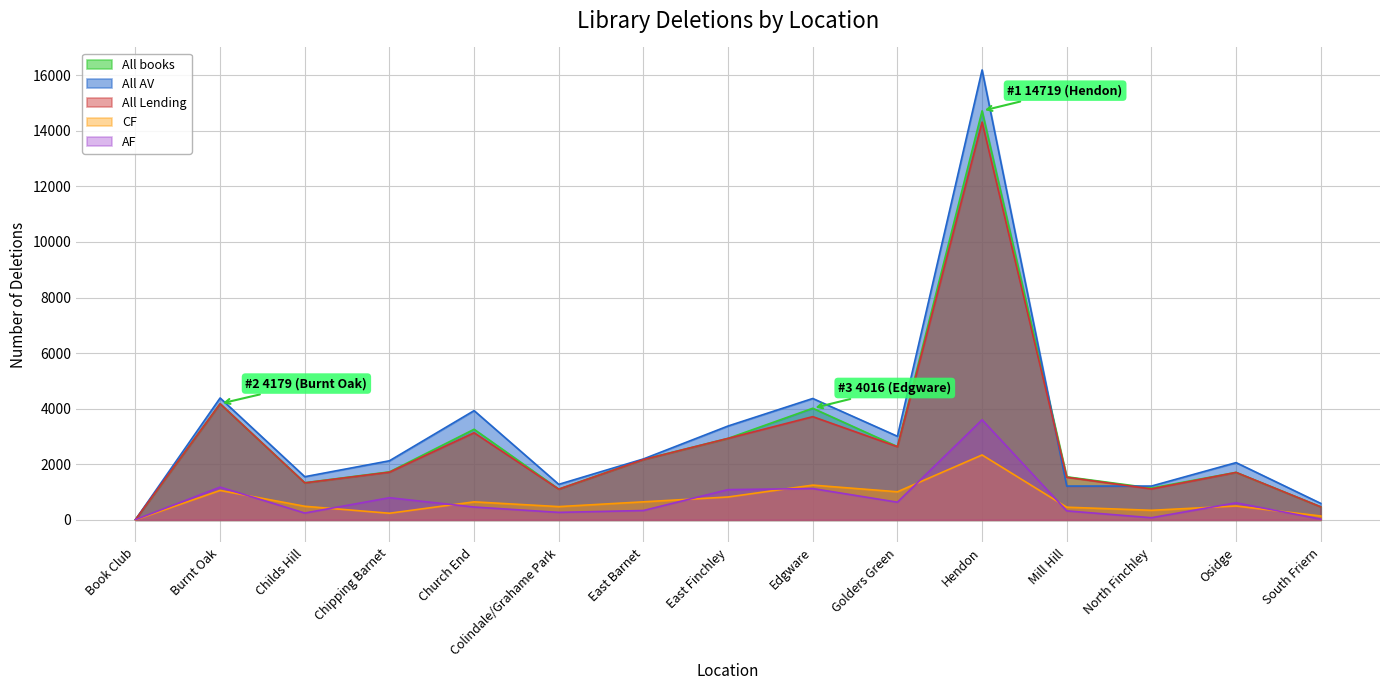

Count the number of data series in this chart.

5